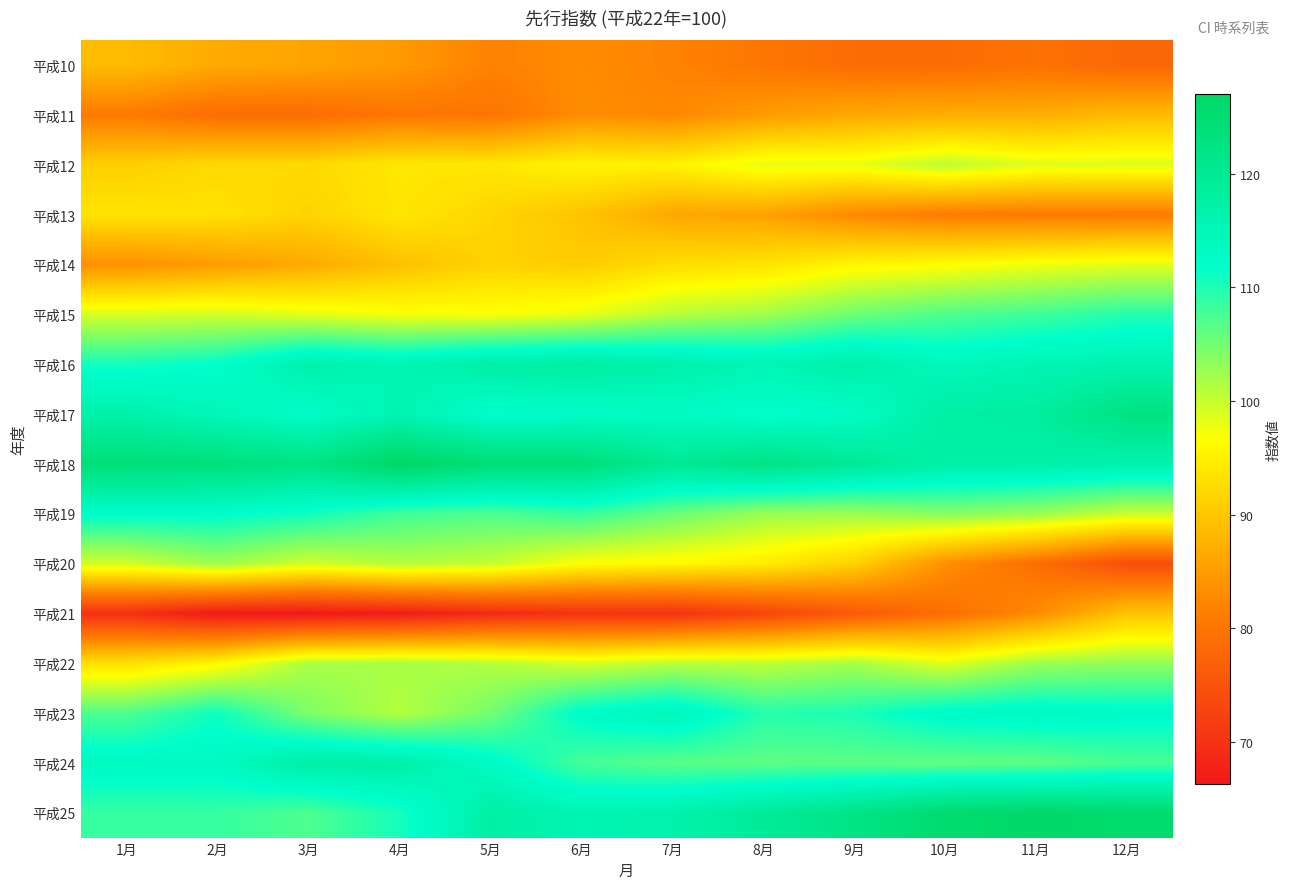

Reading left to right, extract all data points from this chart.

平成10: 1月=88.7	2月=86.6	3月=85.9	4月=84.6	5月=81.9	6月=82.9	7月=82.0	8月=80.2	9月=78.8	10月=78.8	11月=79.6	12月=77.9
平成11: 1月=80.8	2月=78.9	3月=78.9	4月=80.2	5月=80.0	6月=83.1	7月=82.5	8月=84.9	9月=86.4	10月=86.9	11月=87.0	12月=88.5
平成12: 1月=91.0	2月=92.2	3月=92.2	4月=93.9	5月=93.9	6月=95.4	7月=95.2	8月=98.1	9月=97.9	10月=100.7	11月=98.5	12月=98.7
平成13: 1月=93.5	2月=93.1	3月=91.5	4月=93.7	5月=91.8	6月=89.6	7月=86.3	8月=85.6	9月=82.7	10月=81.0	11月=80.8	12月=80.7
平成14: 1月=83.5	2月=85.0	3月=86.6	4月=89.2	5月=91.4	6月=90.6	7月=92.7	8月=93.4	9月=95.6	10月=96.3	11月=97.5	12月=98.3
平成15: 1月=99.0	2月=99.4	3月=98.3	4月=97.1	5月=96.9	6月=98.0	7月=100.9	8月=102.2	9月=105.2	10月=107.1	11月=108.1	12月=109.6
平成16: 1月=110.6	2月=111.8	3月=116.6	4月=115.3	5月=117.5	6月=118.1	7月=116.8	8月=115.3	9月=117.1	10月=114.2	11月=115.4	12月=116.0
平成17: 1月=116.8	2月=114.6	3月=112.4	4月=115.8	5月=112.0	6月=112.5	7月=113.1	8月=111.9	9月=112.7	10月=117.8	11月=118.5	12月=122.7
平成18: 1月=124.1	2月=123.7	3月=122.4	4月=127.0	5月=124.6	6月=124.2	7月=119.9	8月=122.2	9月=119.8	10月=117.2	11月=117.0	12月=116.4
平成19: 1月=112.2	2月=112.1	3月=110.8	4月=108.0	5月=107.2	6月=108.6	7月=105.5	8月=102.7	9月=102.5	10月=103.9	11月=102.7	12月=99.9
平成20: 1月=99.4	2月=102.4	3月=99.4	4月=101.1	5月=100.2	6月=96.6	7月=95.9	8月=94.5	9月=91.2	10月=83.4	11月=79.0	12月=74.1
平成21: 1月=69.8	2月=66.5	3月=66.3	4月=67.0	5月=68.9	6月=70.2	7月=70.1	8月=72.9	9月=75.9	10月=79.1	11月=83.0	12月=89.7
平成22: 1月=93.1	2月=95.8	3月=101.7	4月=101.9	5月=101.1	6月=99.2	7月=100.8	8月=100.5	9月=101.9	10月=98.5	11月=102.5	12月=103.2
平成23: 1月=107.2	2月=111.0	3月=104.4	4月=101.1	5月=104.9	6月=112.5	7月=114.6	8月=109.6	9月=110.2	10月=113.0	11月=113.5	12月=112.8
平成24: 1月=113.5	2月=113.4	3月=117.5	4月=117.2	5月=113.0	6月=107.7	7月=106.5	8月=106.3	9月=106.3	10月=106.0	11月=106.2	12月=107.5
平成25: 1月=108.6	2月=108.6	3月=107.2	4月=110.5	5月=117.5	6月=115.5	7月=116.4	8月=119.4	9月=122.2	10月=125.6	11月=126.6	12月=125.8